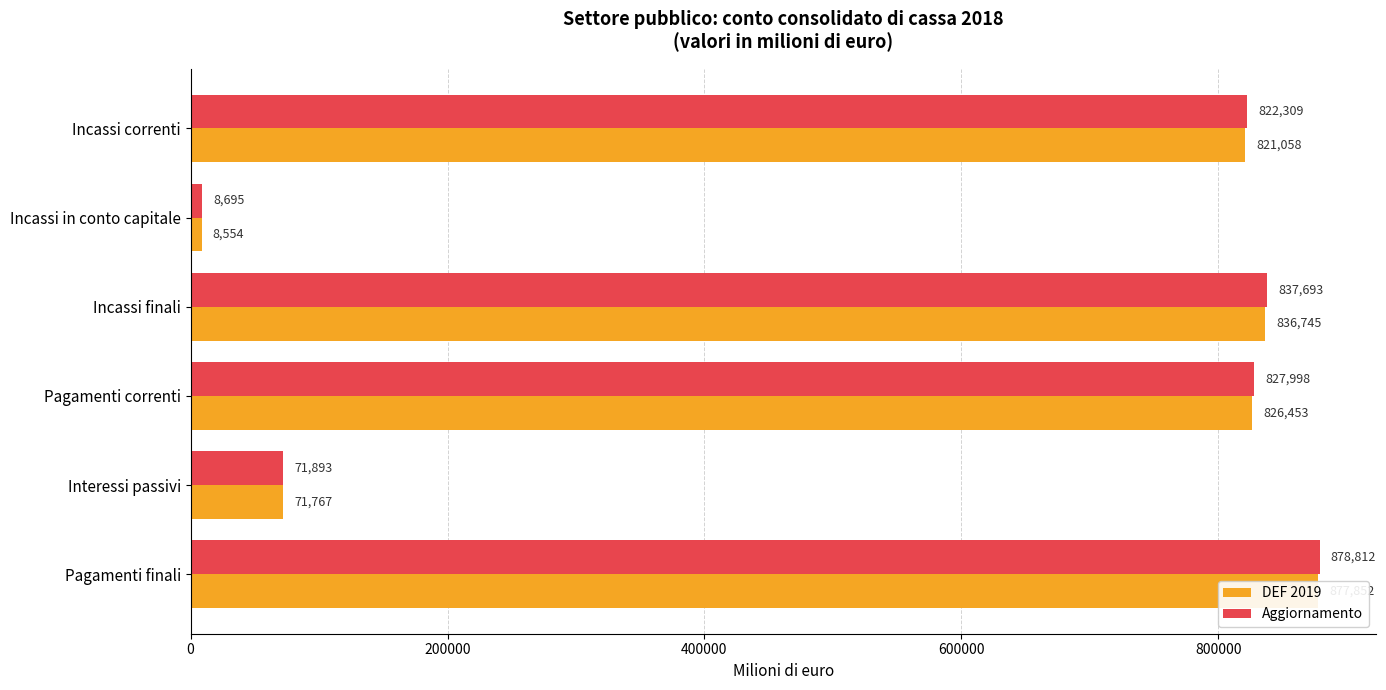

Reading left to right, list all the values displayed in this chart.

DEF 2019: 821058	8554	836745	826453	71767	877852
Aggiornamento: 822309	8695	837693	827998	71893	878812